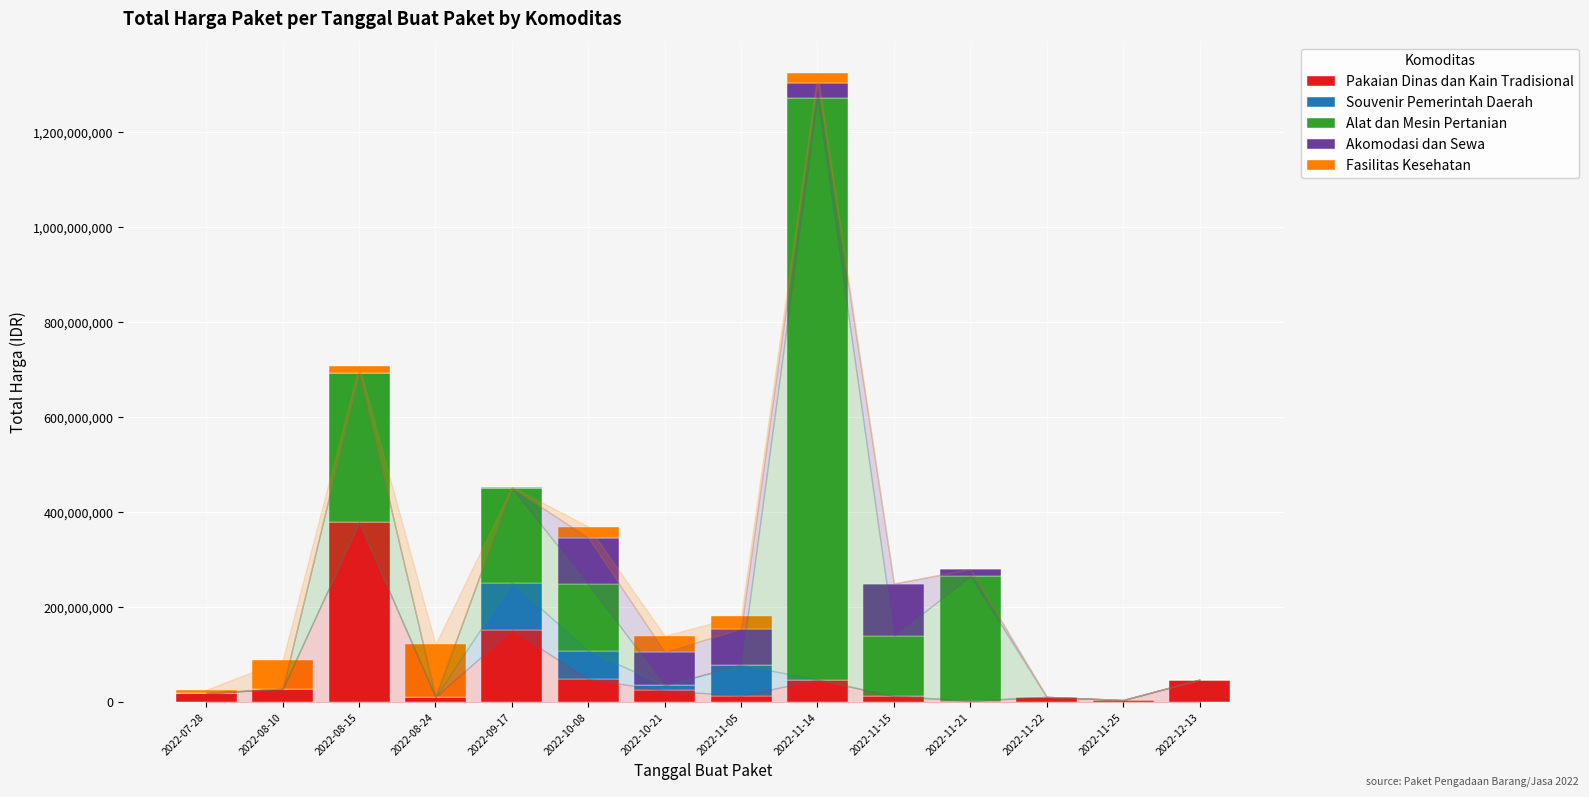

What is the total value across all series at 2022-09-17?

454072750